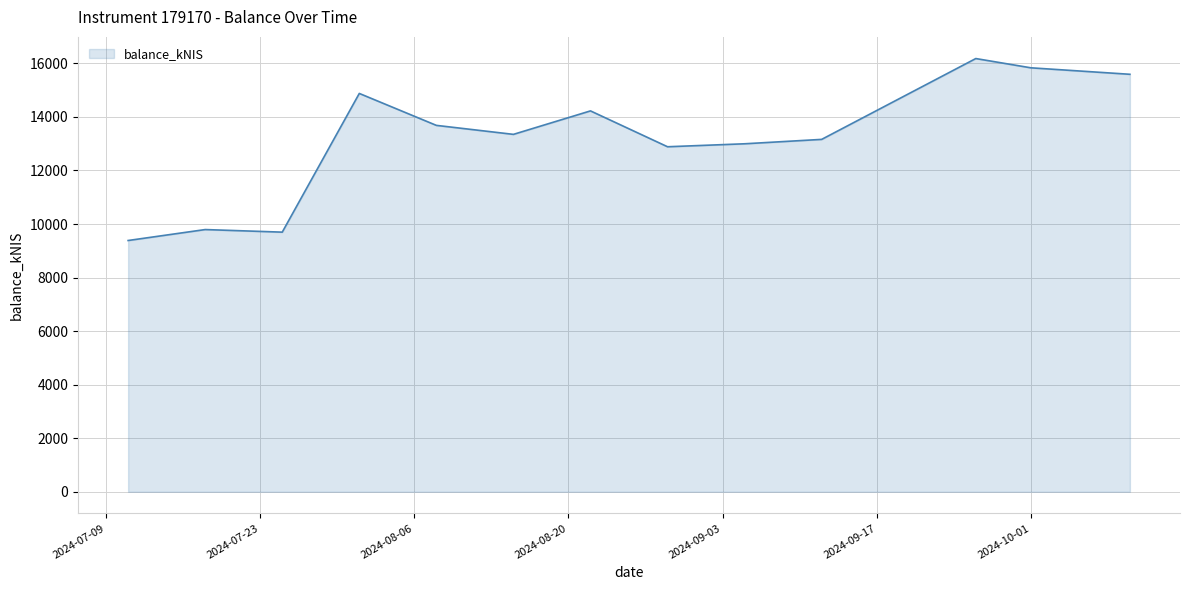

What is the difference between the maximum and minimum values?

6795.9